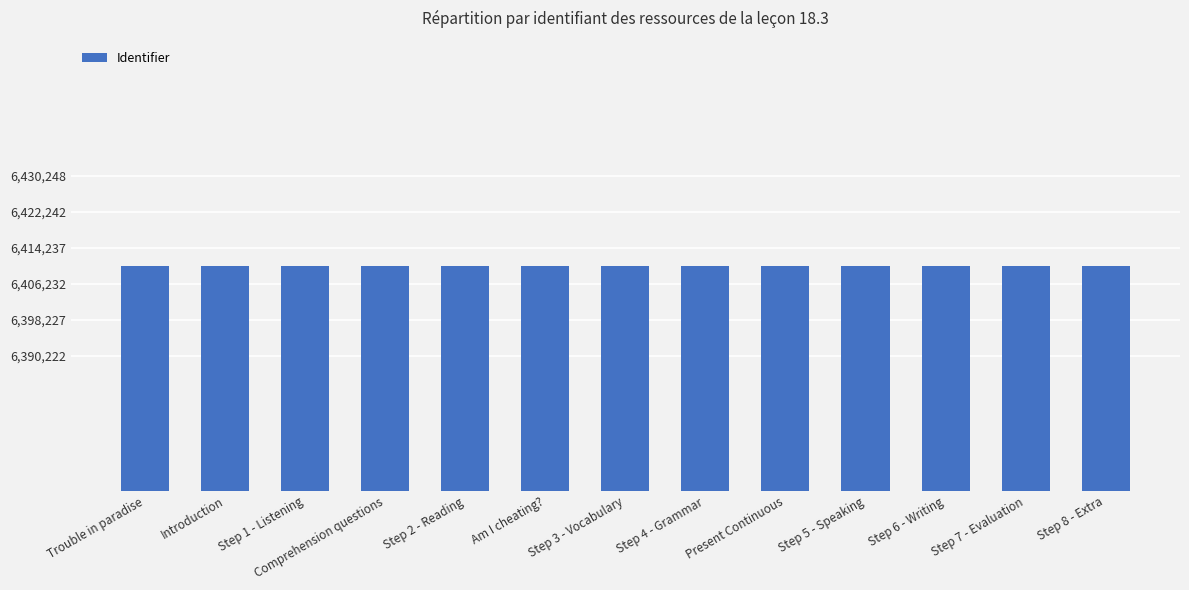

What is the greatest value displayed?

6410248